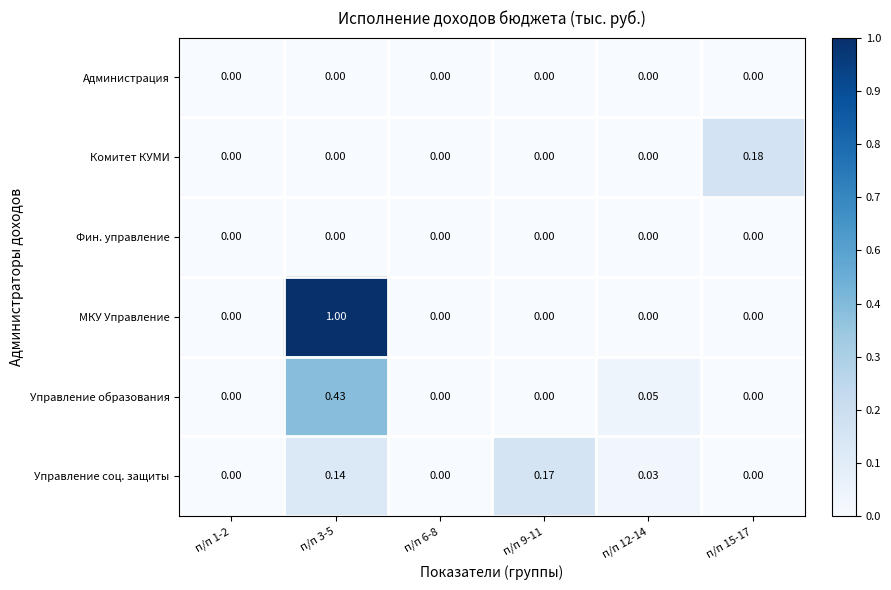

Is the value of Управление соц. защиты at п/п 3-5 greater than the value of МКУ Управление at п/п 9-11?

Yes